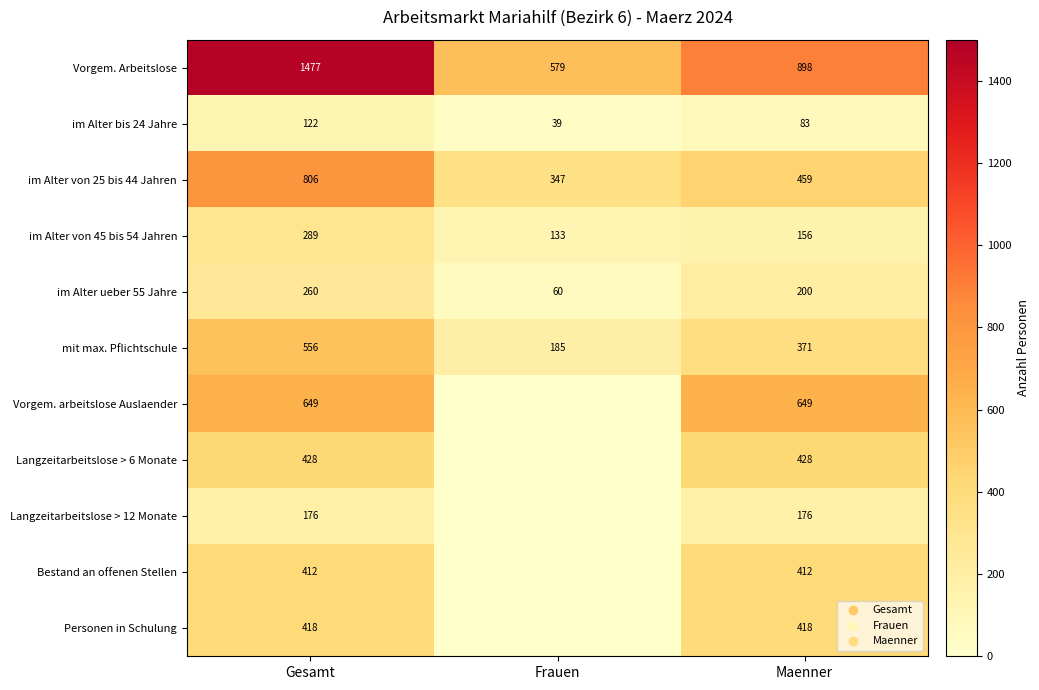

Count the Vorgem. Arbeitslose values in the range 579 to 1477.

3